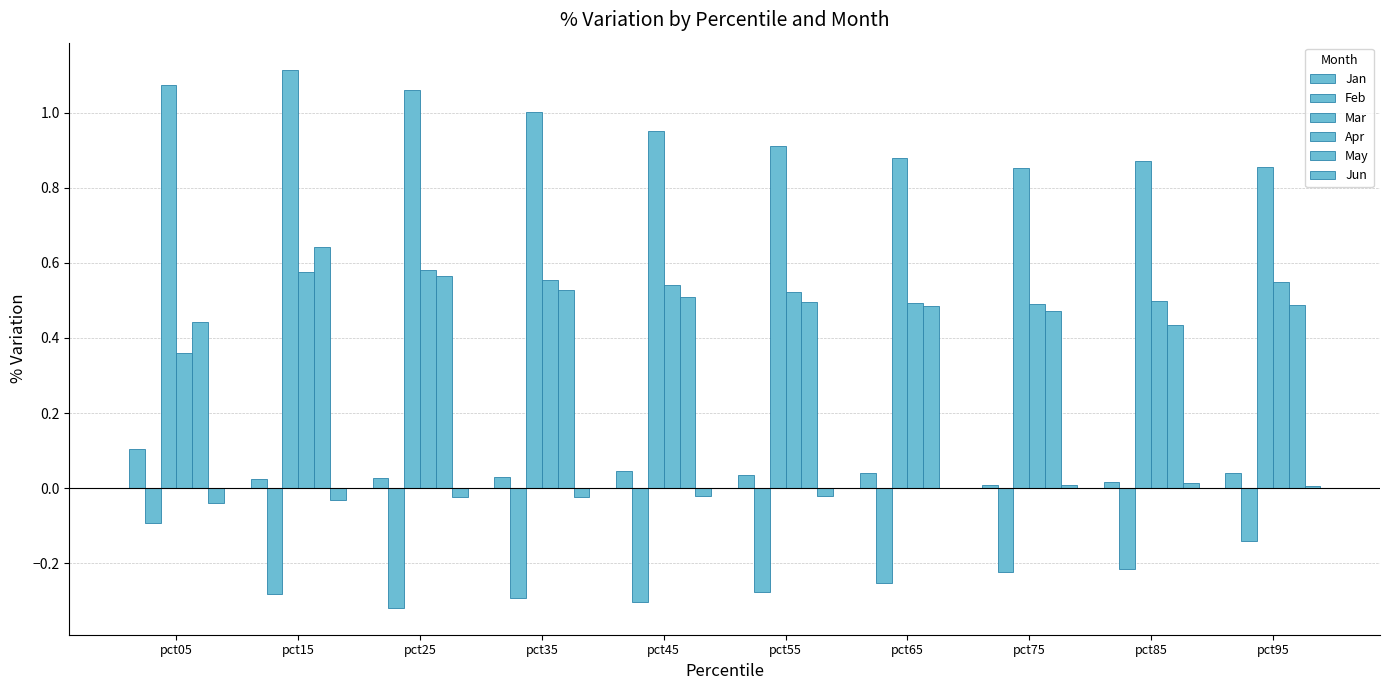

What is the sum of the May values at pct95 and pct65?

1.0